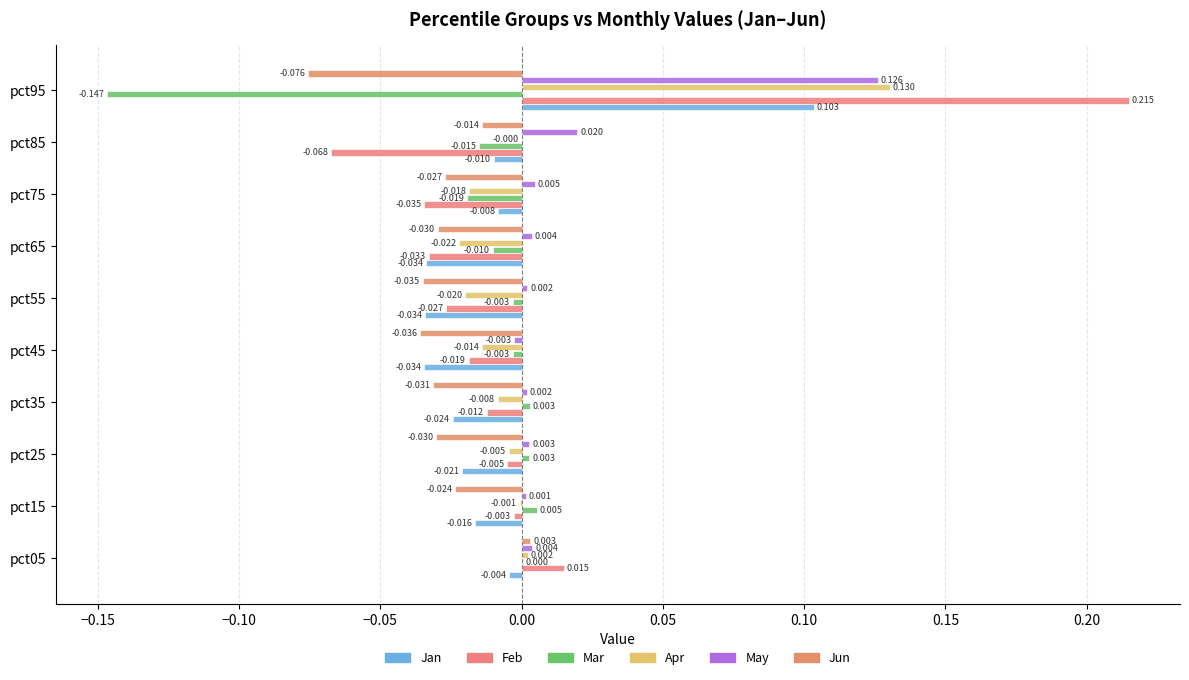

How many positive values does the May series have?

9